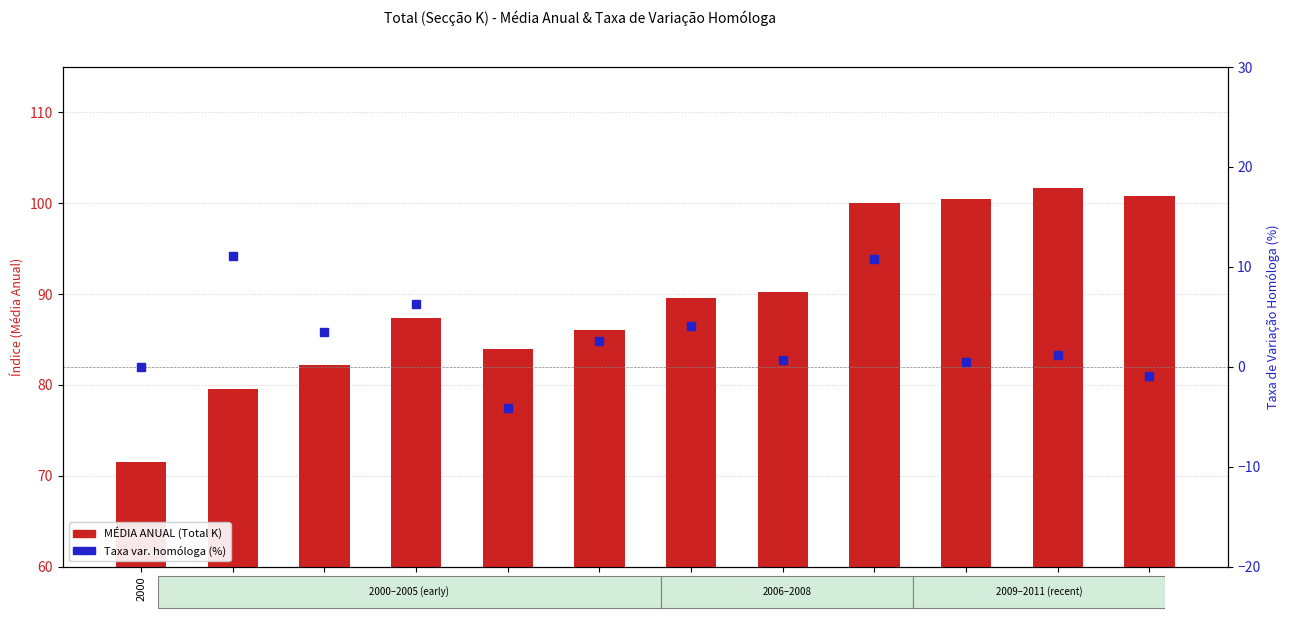

What is the sum of the MÉDIA ANUAL (Total K) values at 2002 and 2003?

169.6